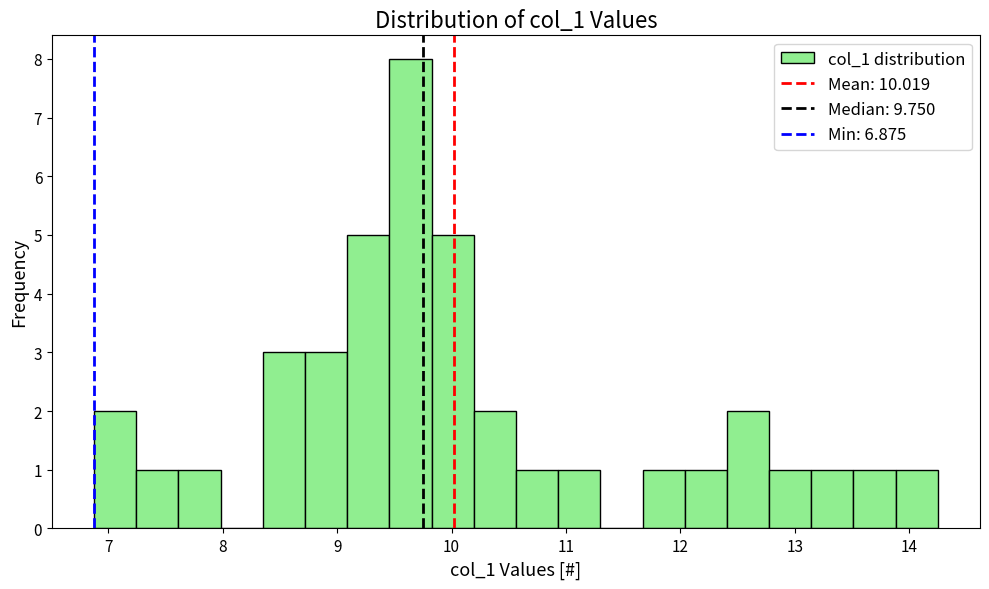

Around what value on the x-axis is the tallest bar? Give the approximate position of its centre, as read against the axis.

9.6